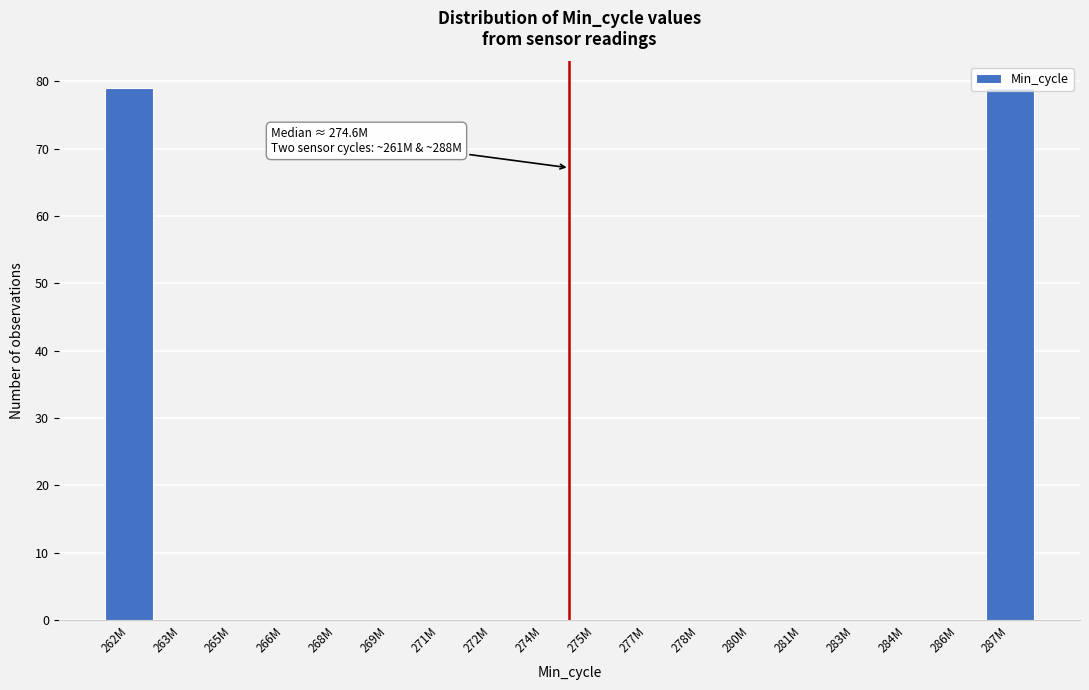

What is the sum of all values?

158